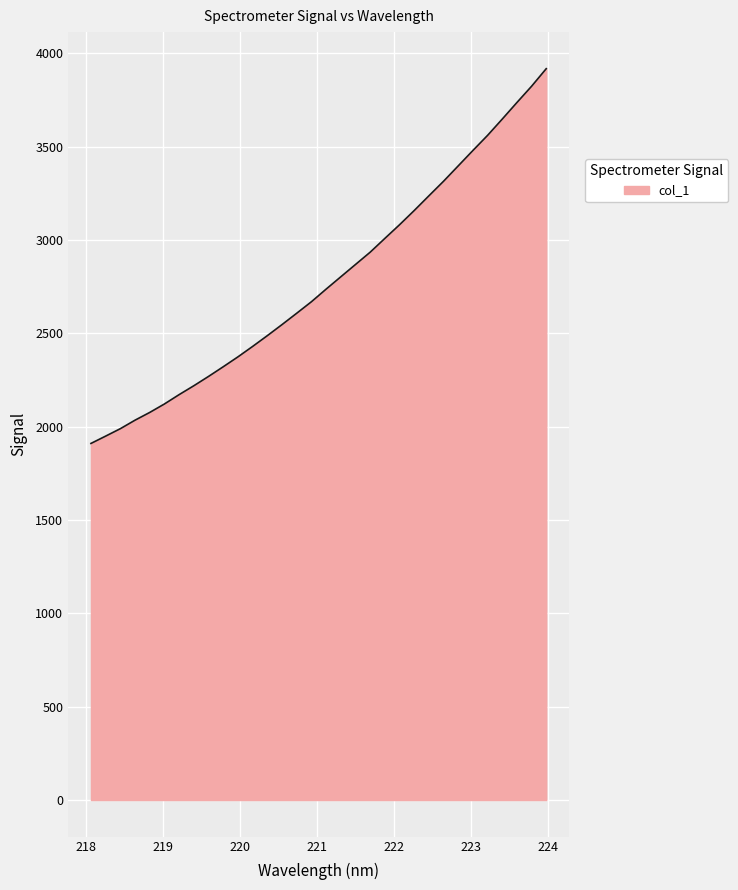

What is the sum of all values?

88867.1